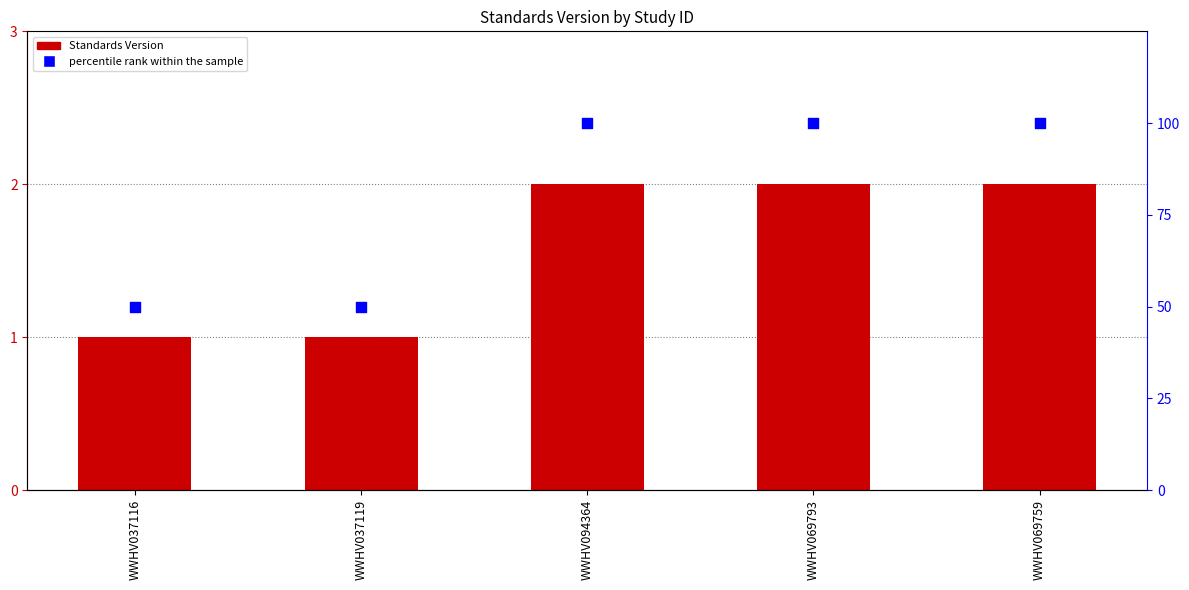

At how many categories does at least one series exceed 89?

3